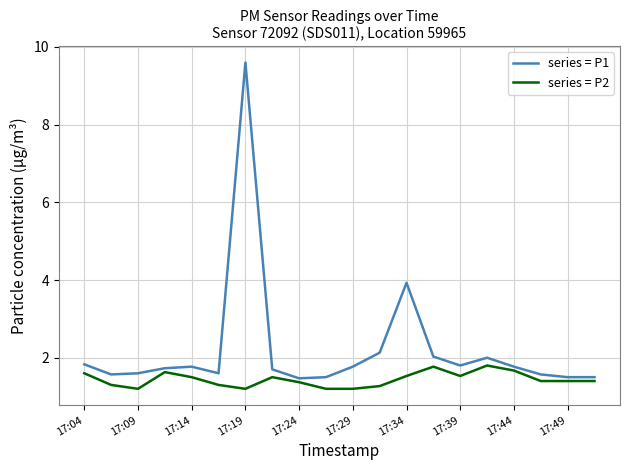

Which series has the largest total across all categories?

series = P1